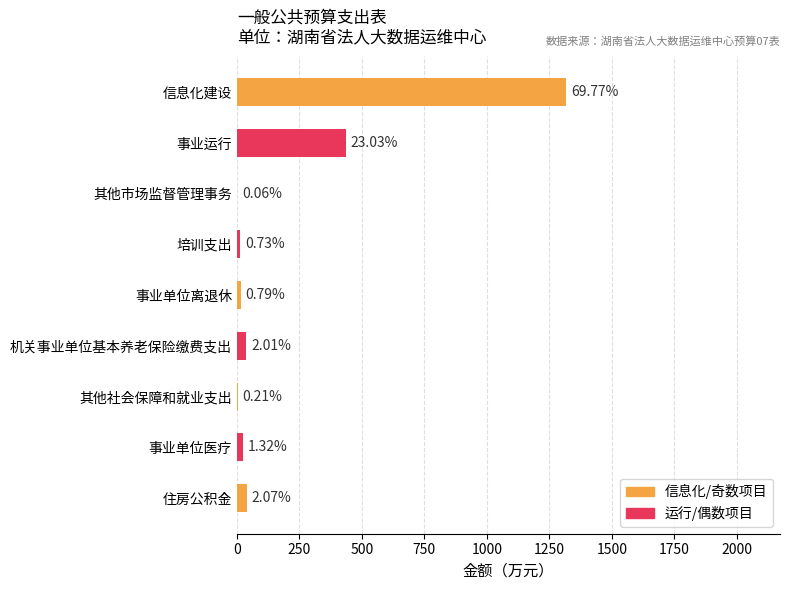

Are the bars horizontal?

Yes